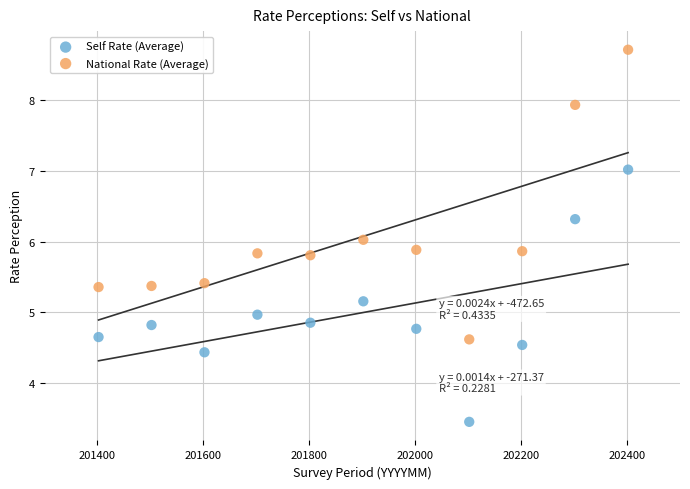

Which series reaches the maximum Y coordinate?

National Rate (Average)